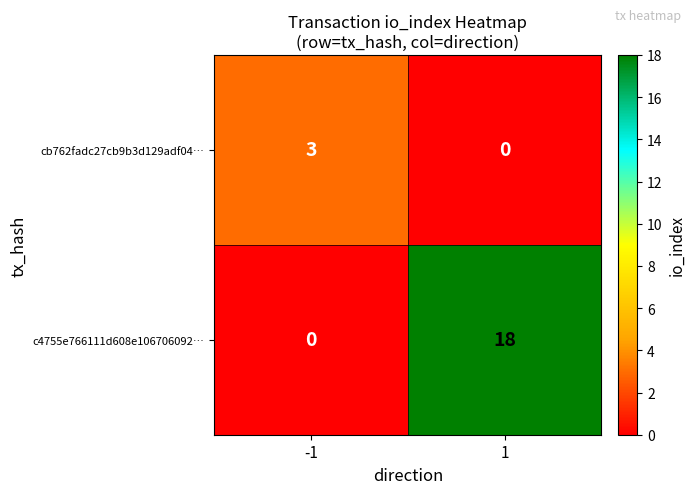

Which series has the largest total across all categories?

c4755e766111d608e106706092…